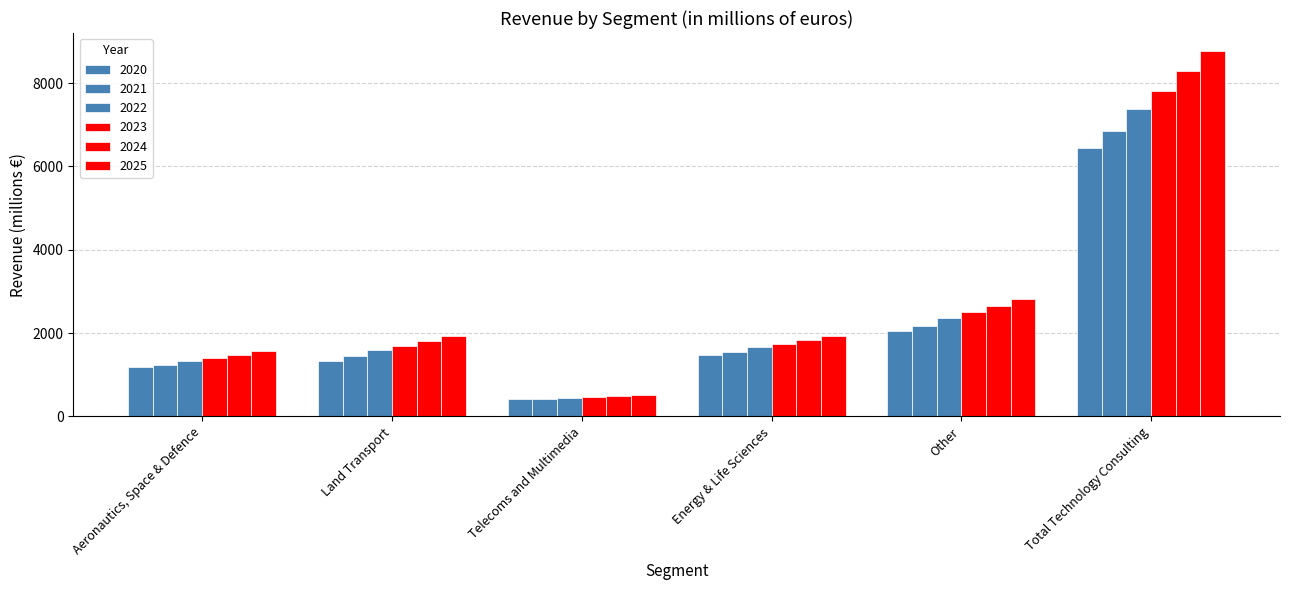

Is the value of 2024 at Other greater than the value of 2025 at Other?

No